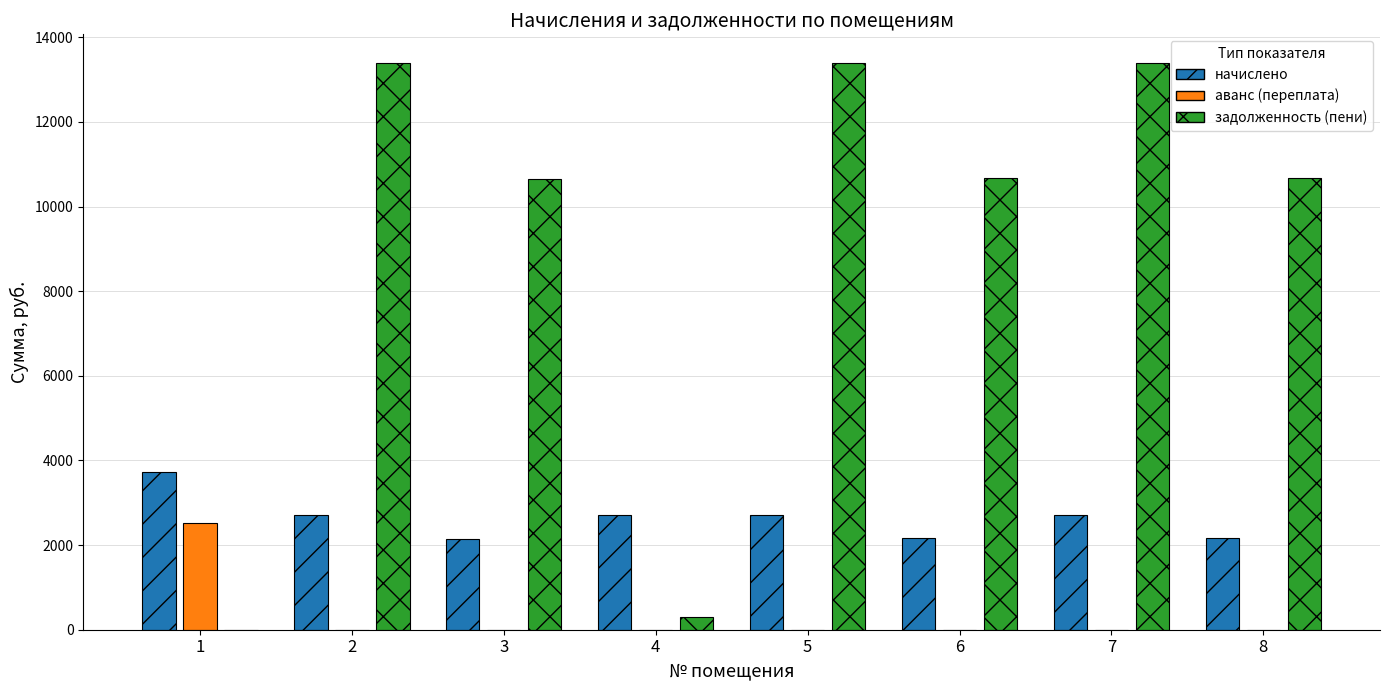

What is the sum of the задолженность (пени) values at 7 and 6?

24084.1